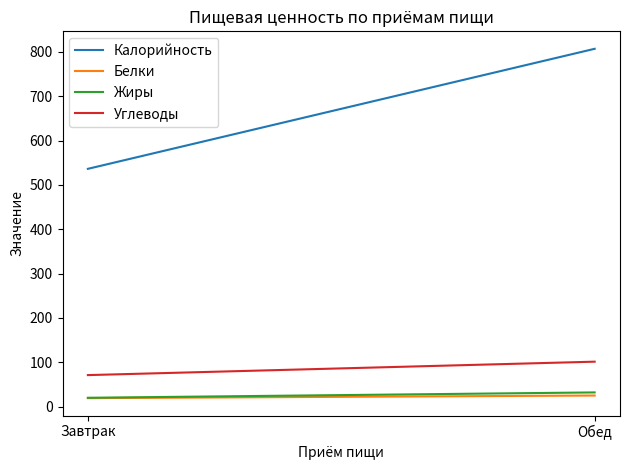

Read the Углеводы value at Обед.

101.1